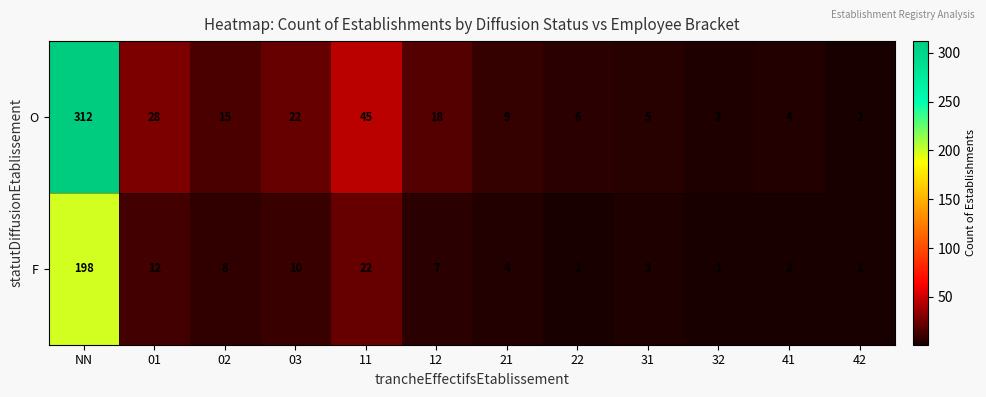

Is it true that O equals 22 at 03?

True